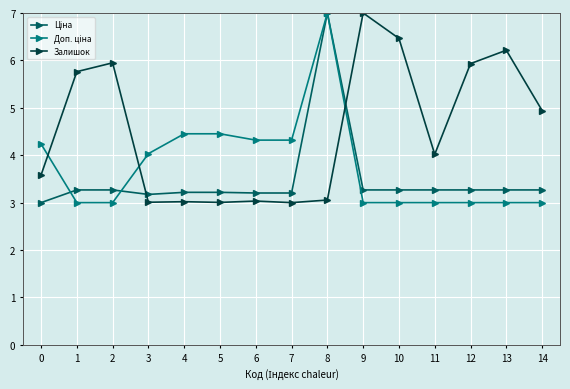

What is the total value across all series at 10?

12.7